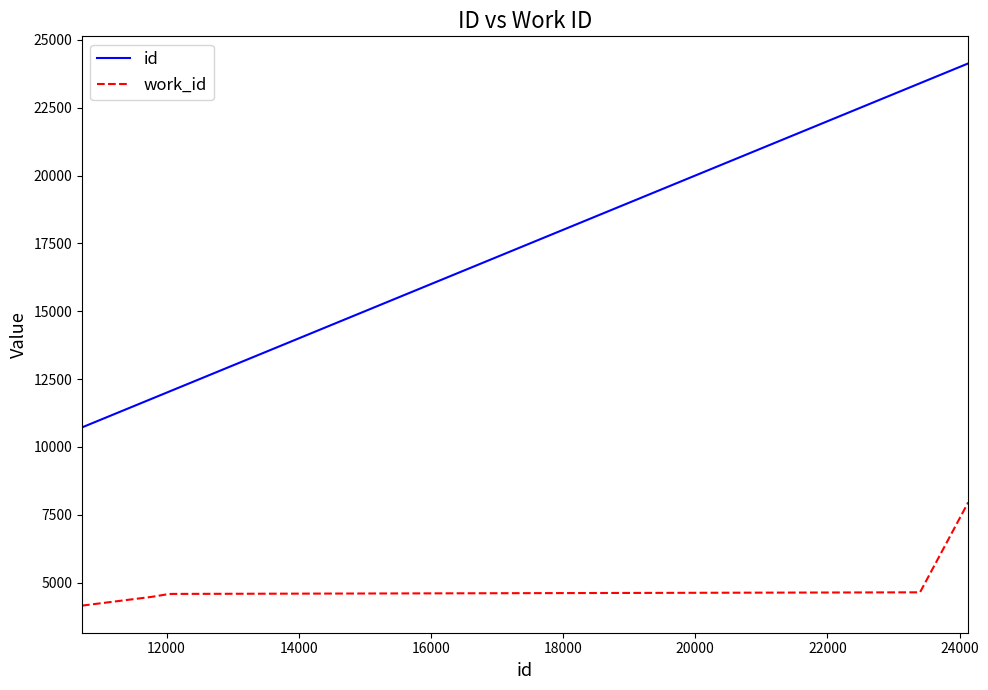

List the series in order of their peak value, highest first.

id, work_id